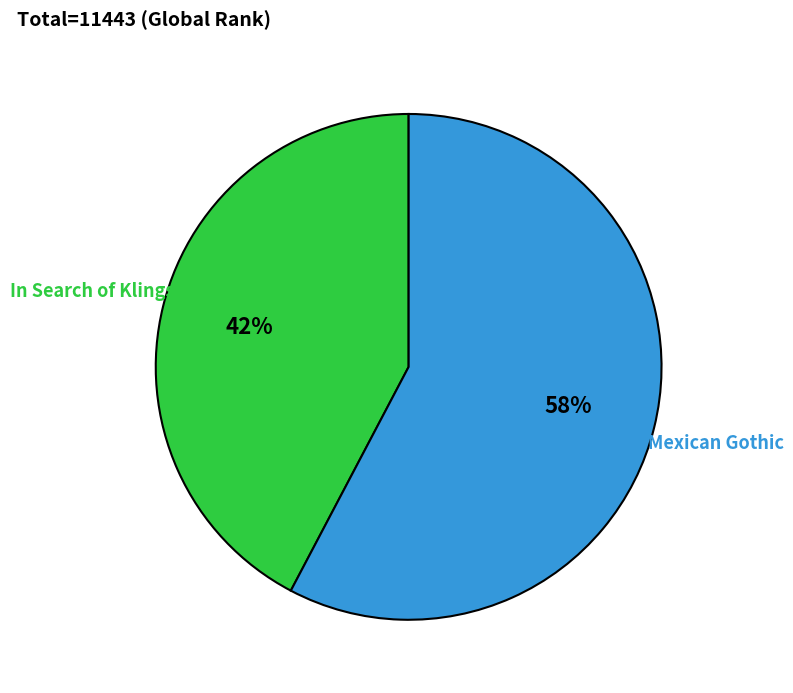

To the nearest percent, what is the average slice percentage?

50%